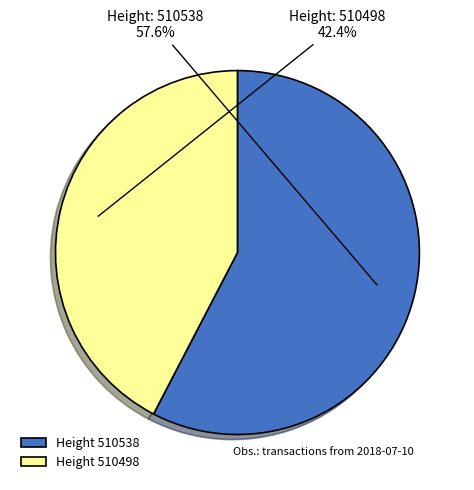

Combined, what portion of the pie is Height 510538 and Height 510498?

100.0%